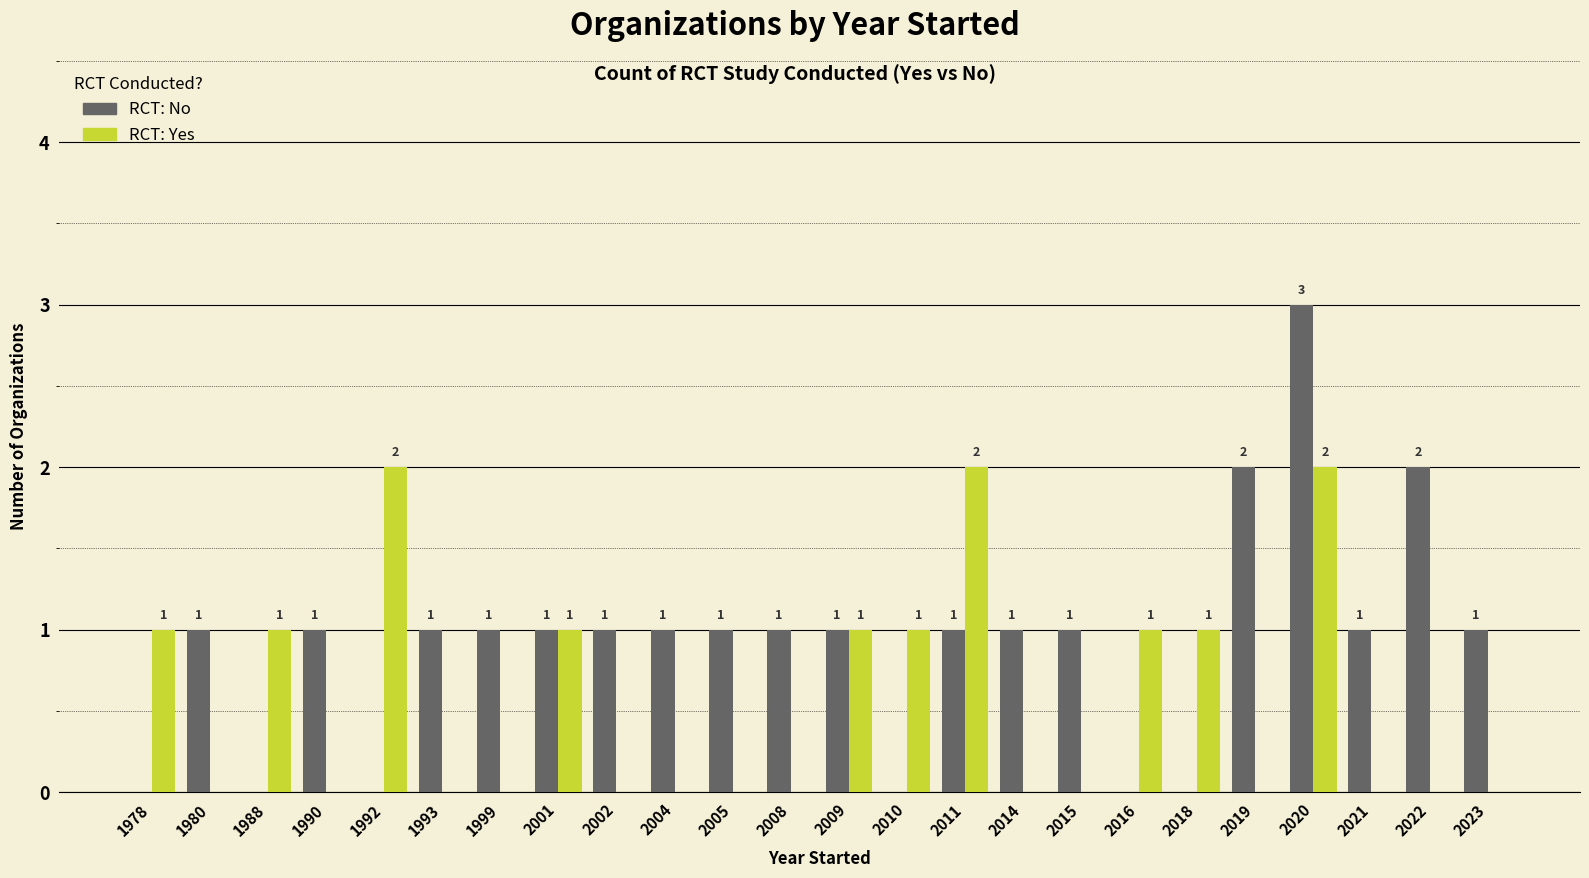

At which category is the sum across all series the highest?

2020